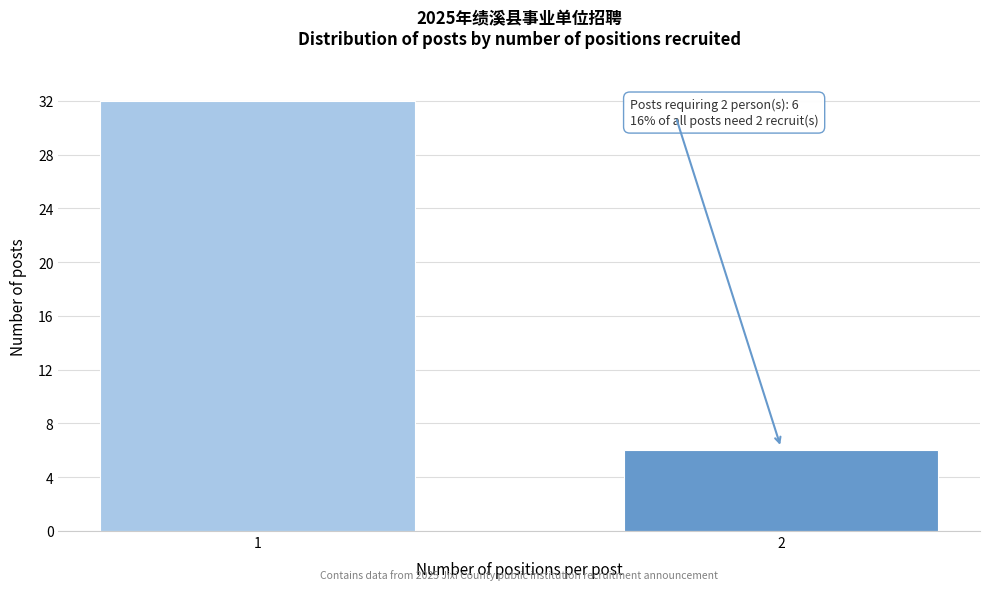

Reading right to left, list all the values displayed in this chart.

2=6	1=32